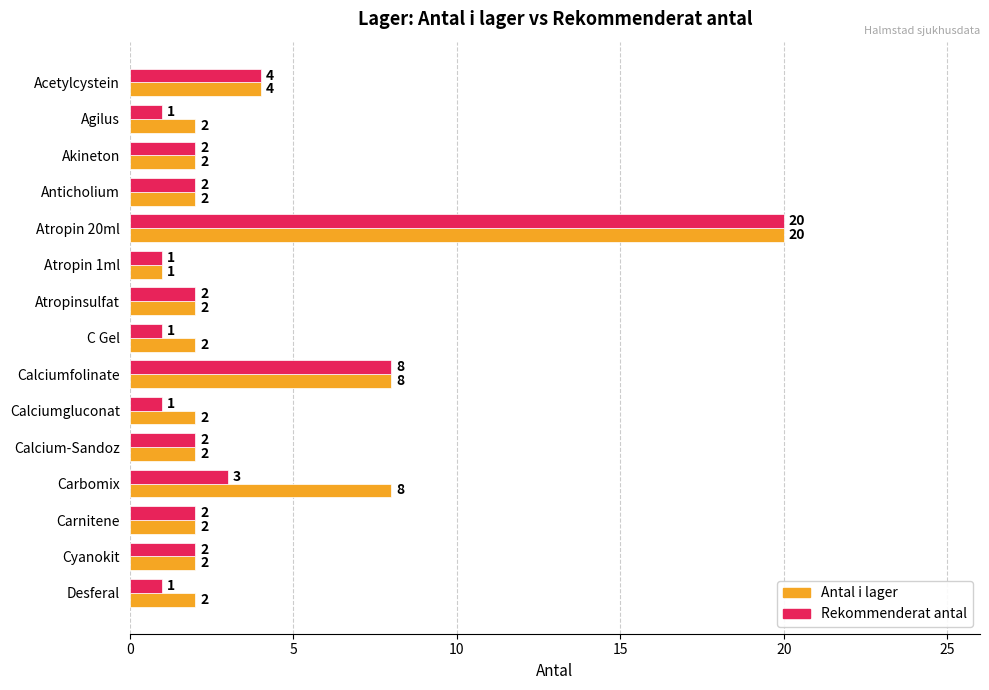

What is the total value across all series at Akineton?

4